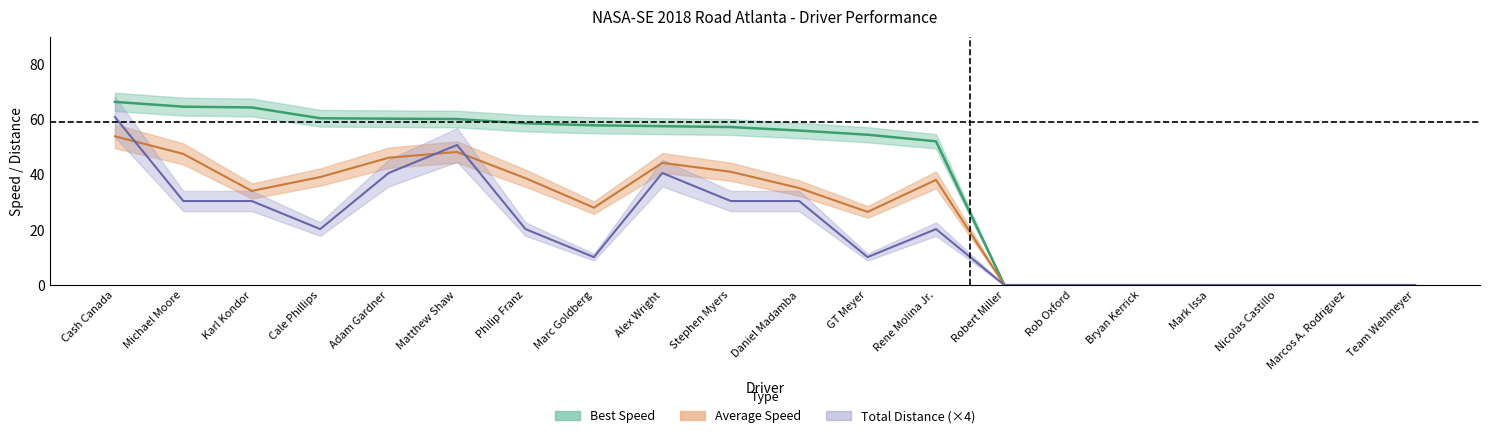

What is the total value across all series at Cash Canada?

181.3